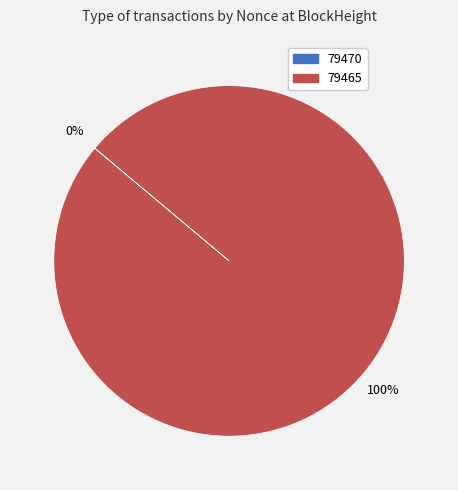

Rank the categories by value from lowest to highest.

79470, 79465